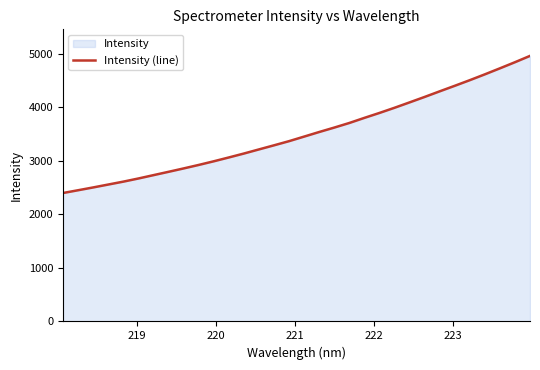

What is the smallest value displayed?

2398.6